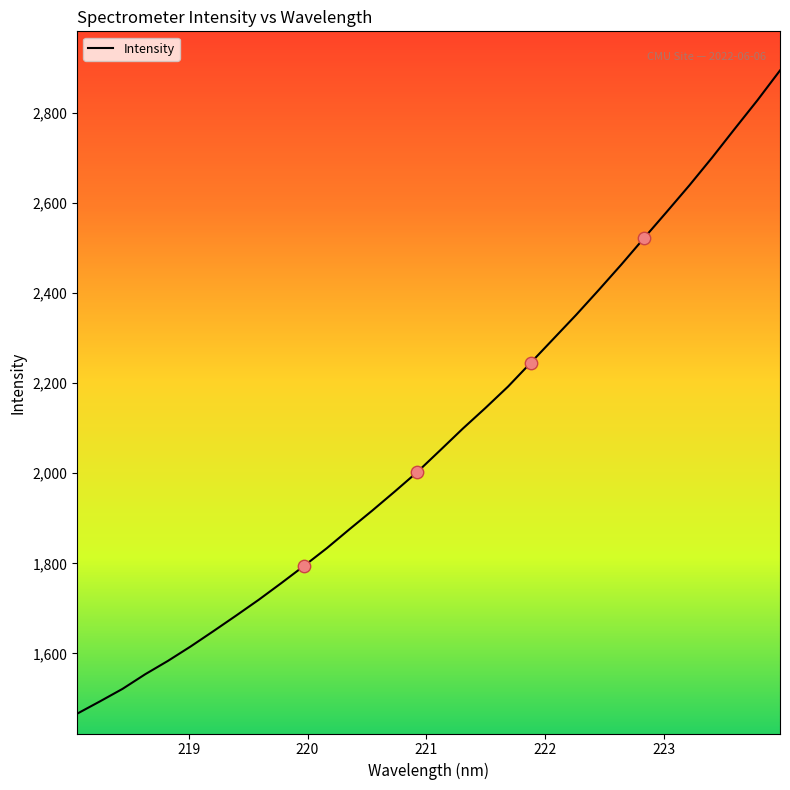

What is the smallest value displayed?

1466.3